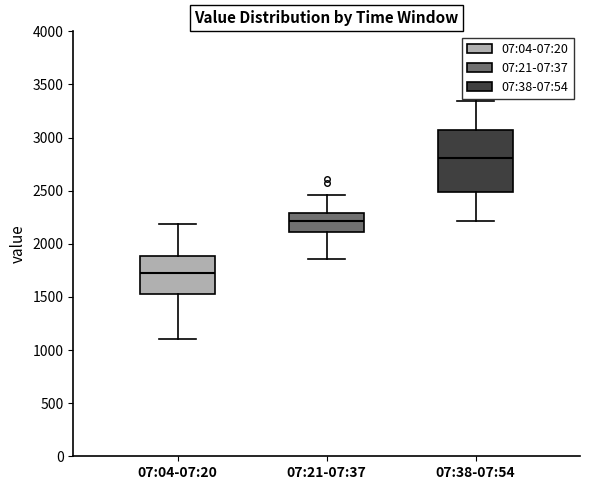

Comparing the boxes themselves (not the whiskers), which one is the tallest?

07:38-07:54